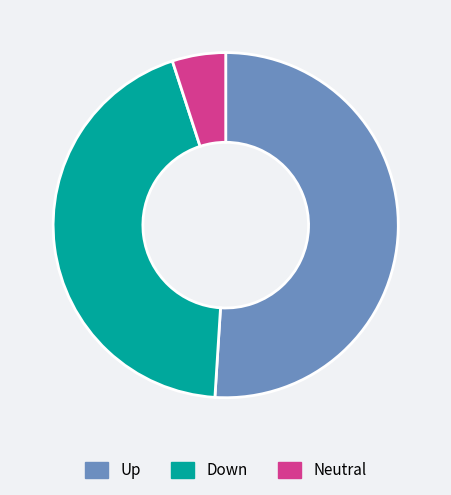

Is there any slice that represents more than half of the pie?

Yes